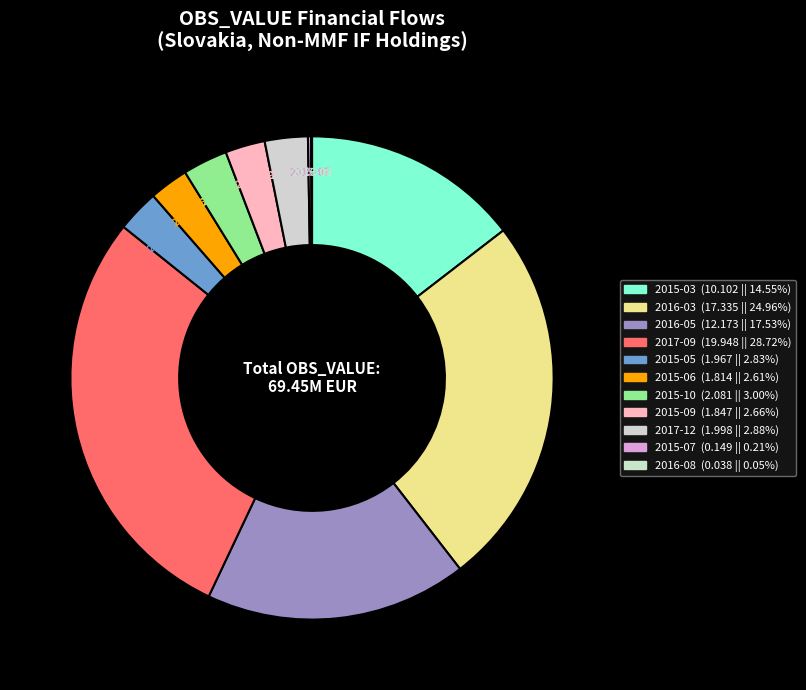

Which has a higher value, 2017-09 or 2015-03?

2017-09